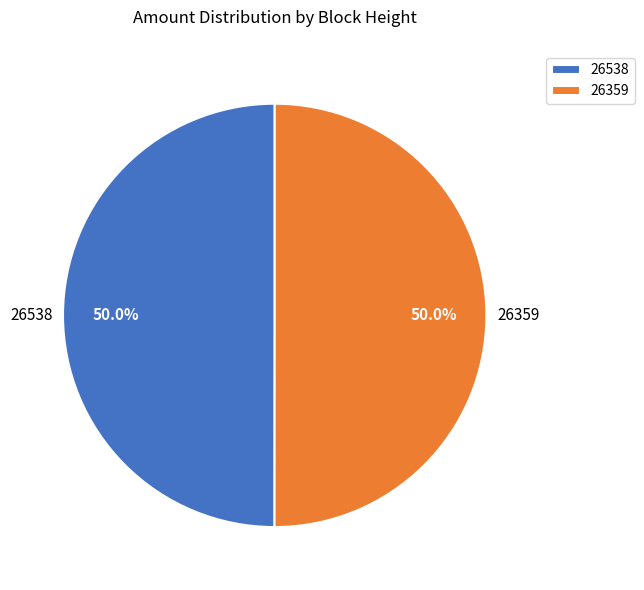

What is the total percentage of 26359 and 26538?

100.0%